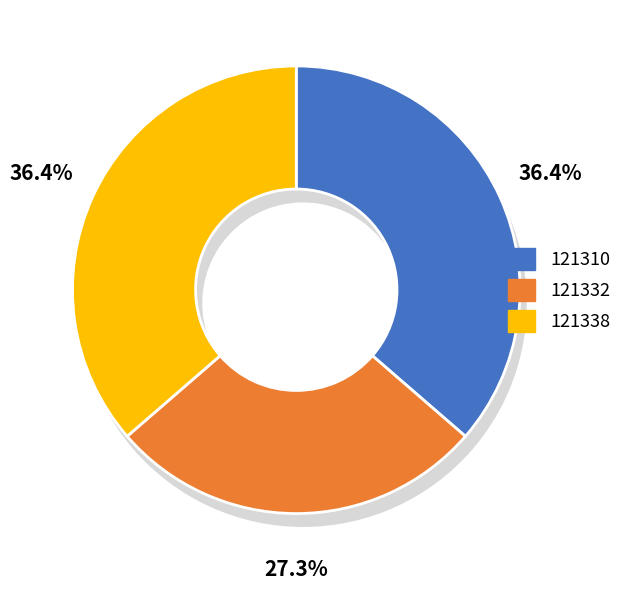

To the nearest percent, what is the combined percentage of 121338 and 121310?

73%